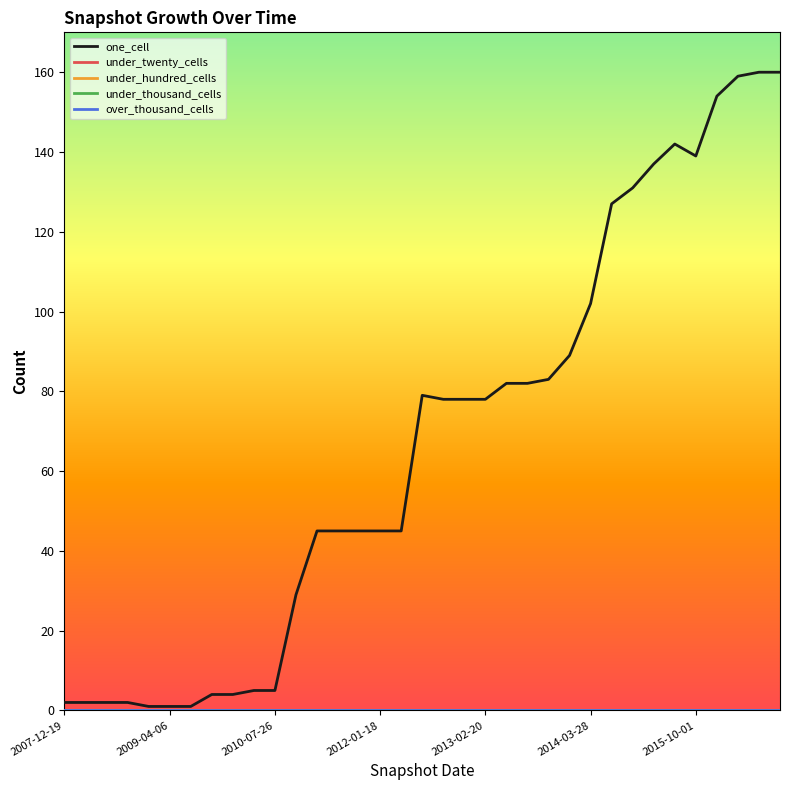

Is this an area chart (filled region under the line)?

No